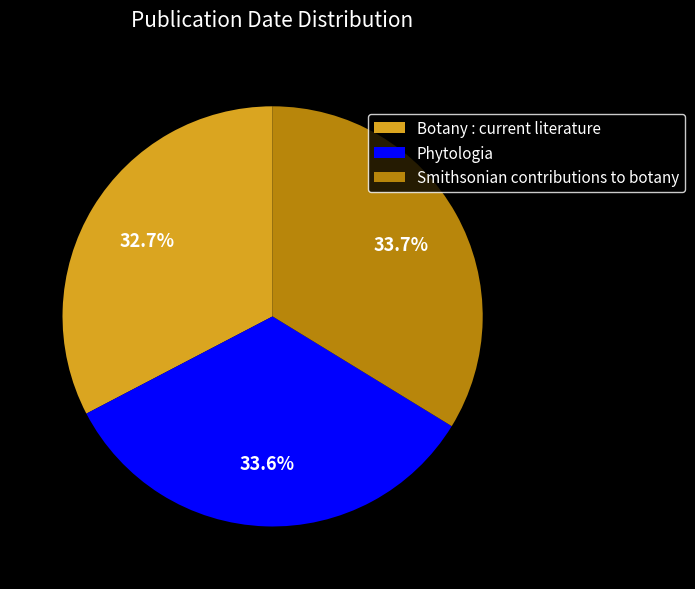

How many segments does this pie chart have?

3